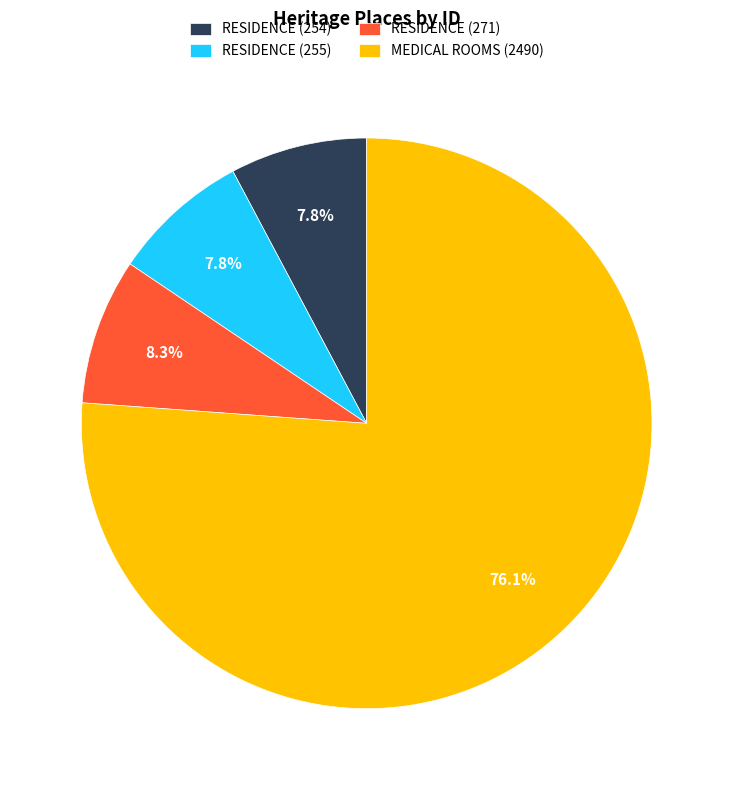

What percentage is the RESIDENCE (271) slice, to the nearest percent?

8%